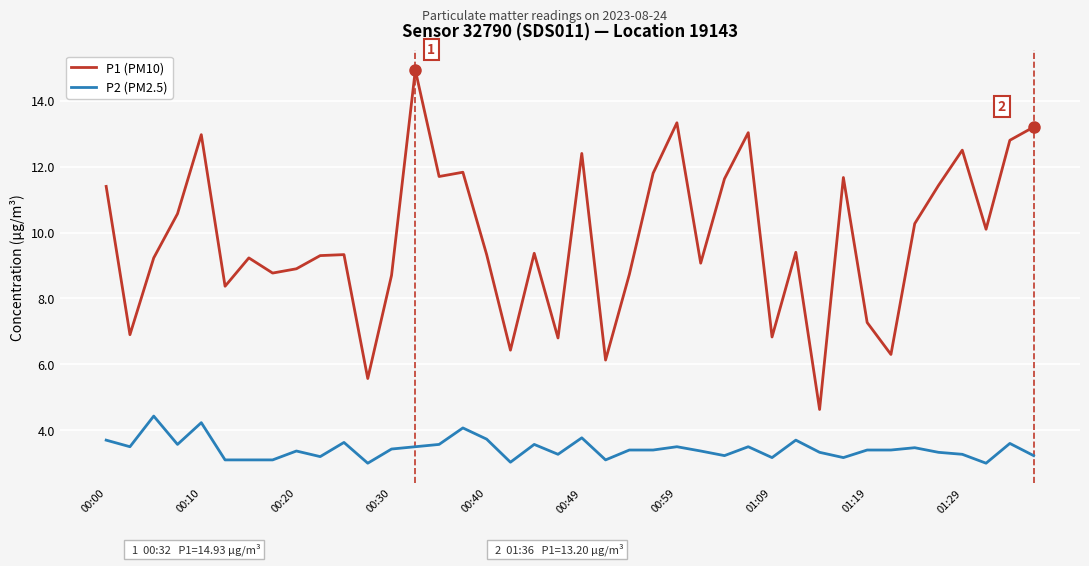

What is the difference between the maximum and minimum values in the P2 (PM2.5) series?

1.4